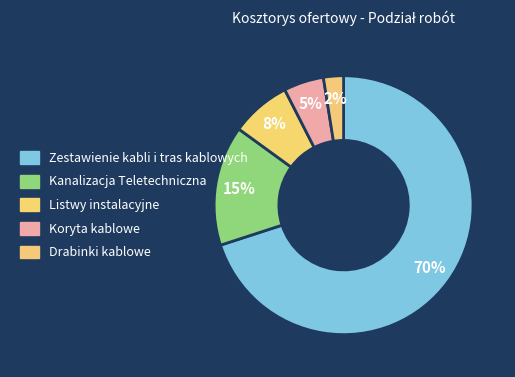

How many slices are in this pie chart?

5